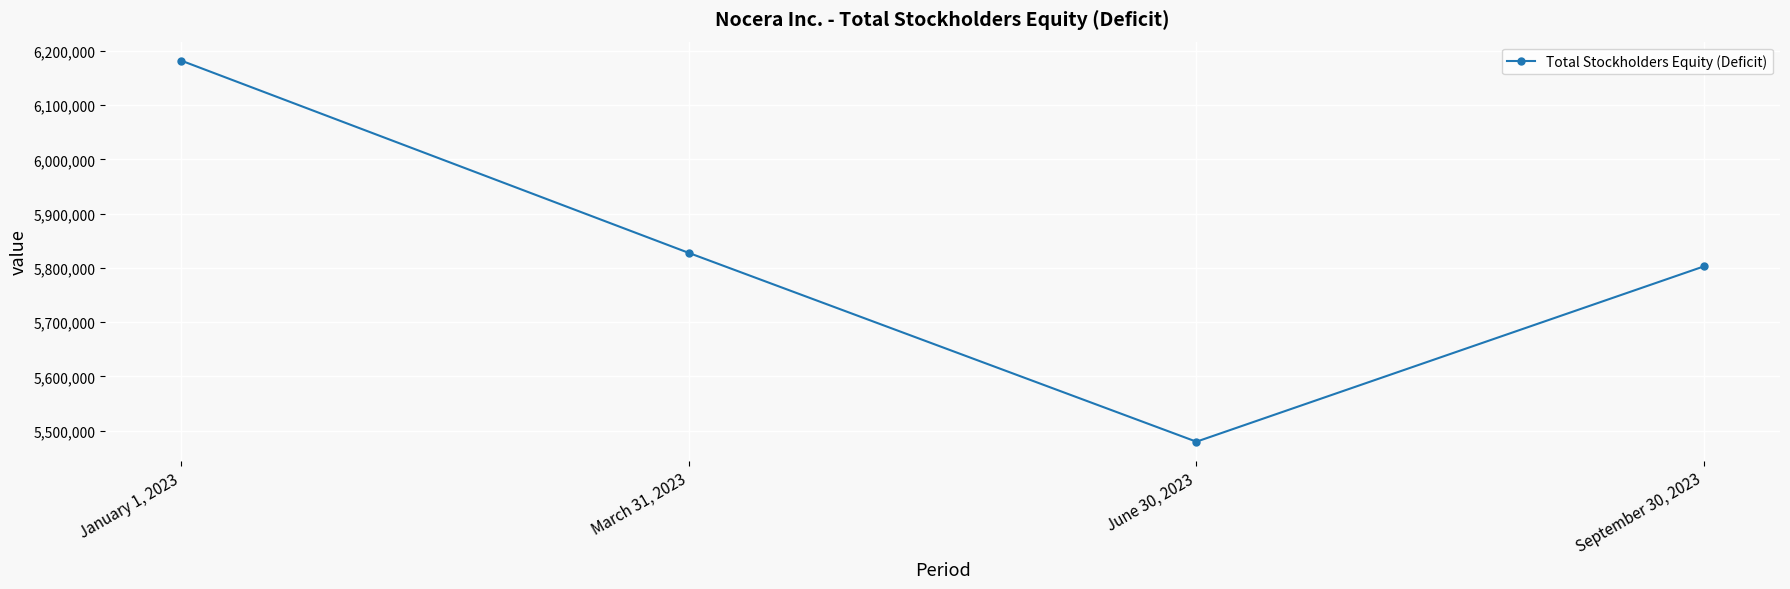

What is the sum of all values?

23292037